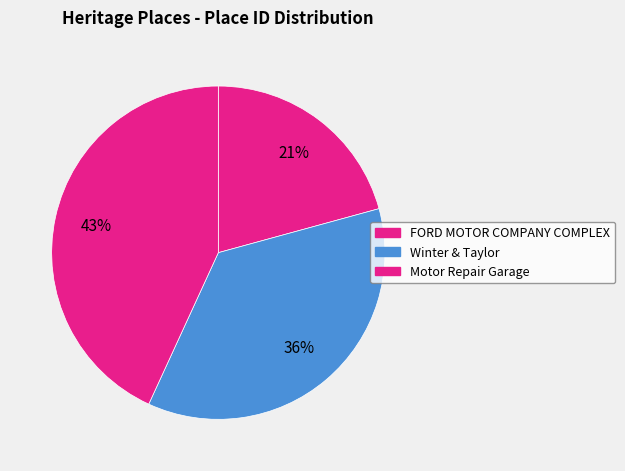

To the nearest percent, what percentage of the pie is FORD MOTOR COMPANY COMPLEX?

21%